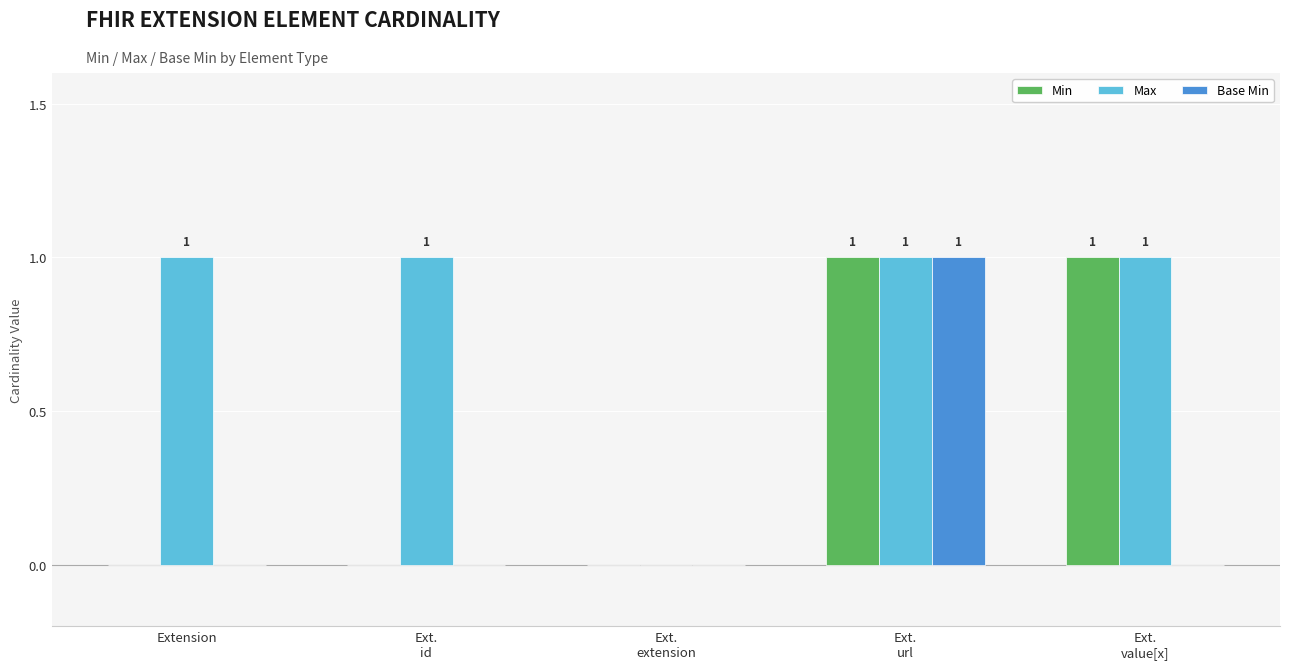

What is the sum of all Max values?

4